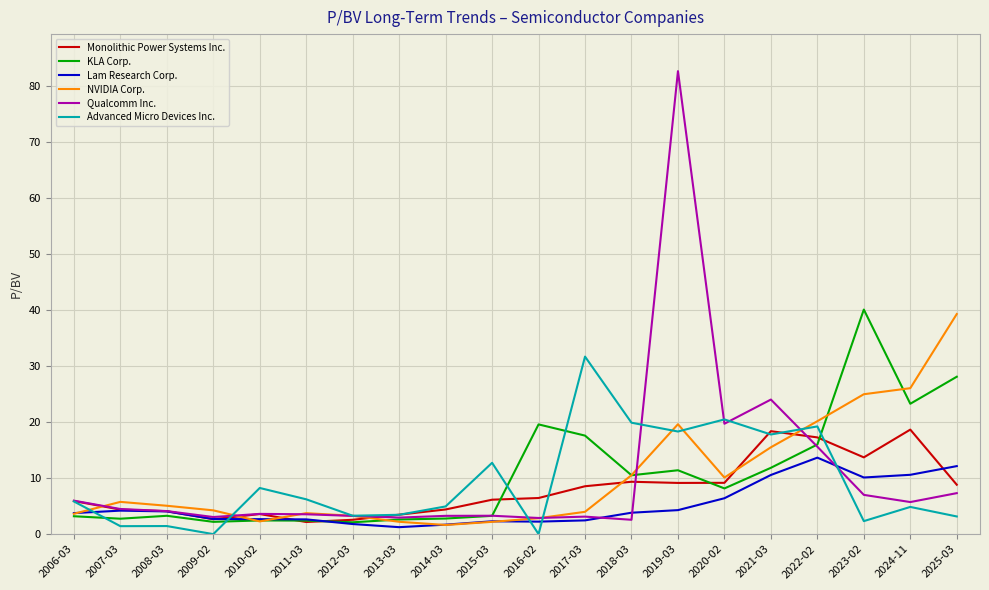

True or false: NVIDIA Corp. has a value of 15.5 at 2021-03.

True